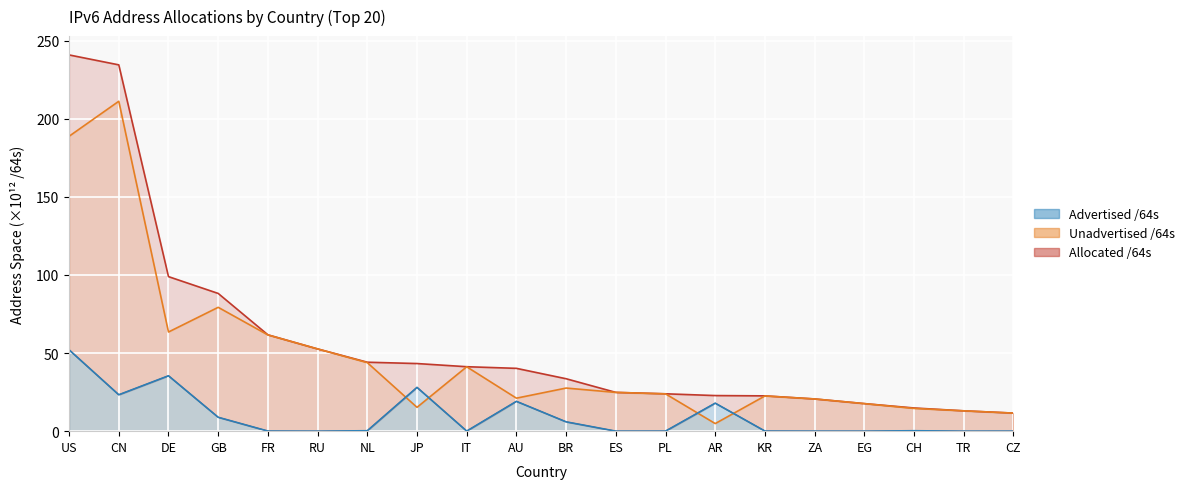

Rank the categories by Unadvertised /64s value from lowest to highest.

AR, CZ, TR, CH, JP, EG, ZA, AU, KR, PL, ES, BR, IT, NL, RU, FR, DE, GB, US, CN